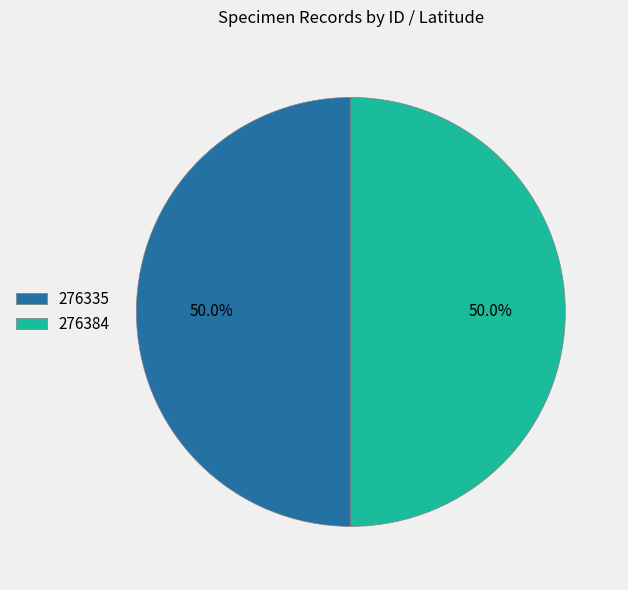

To the nearest percent, what portion does 276335 represent?

50%